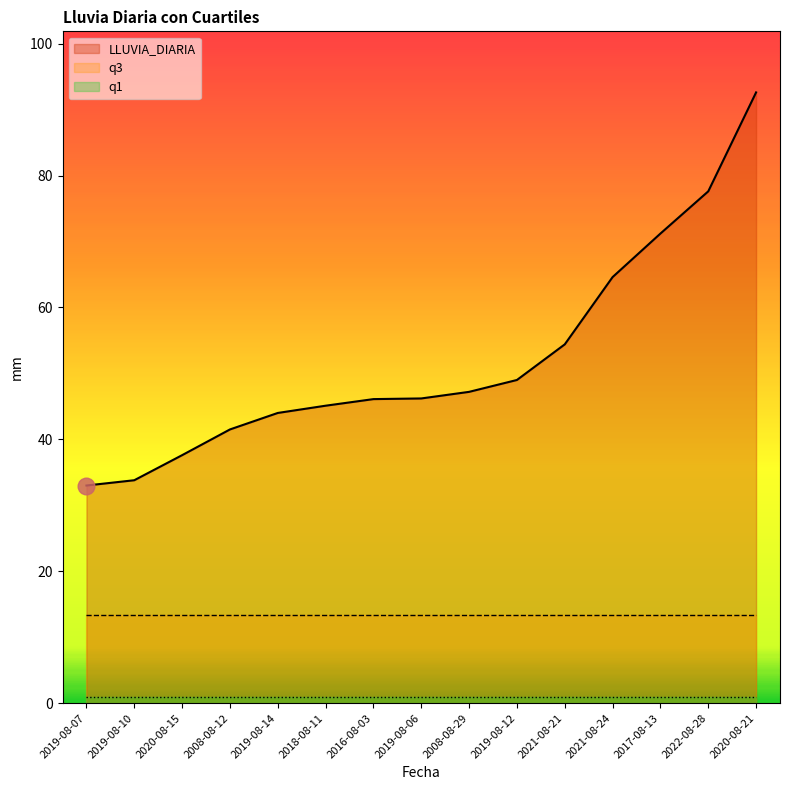

The value of q3 at 2017-08-13 is 23.4. True or false?

False